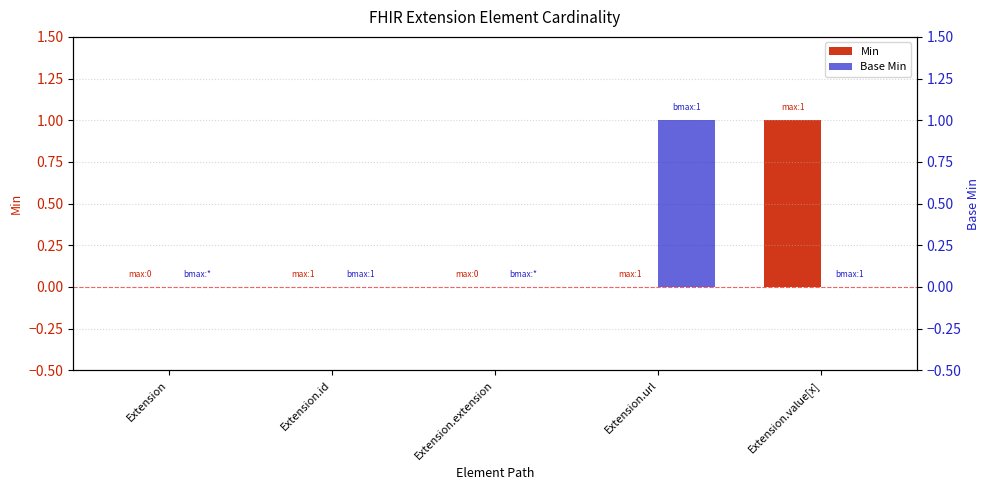

What is the label of the 1st bar from the right?

Extension.value[x]